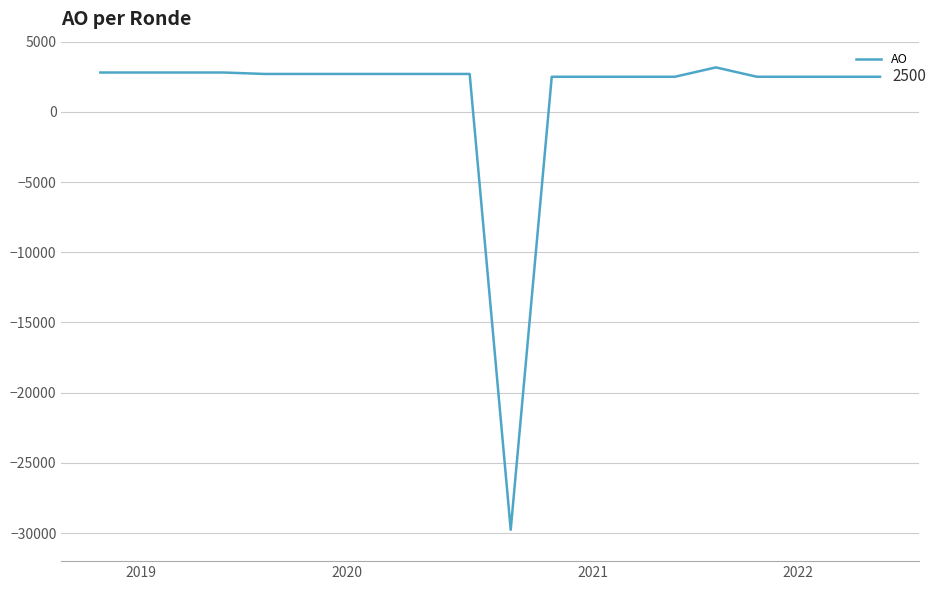

What is the maximum value shown in the chart?

3167